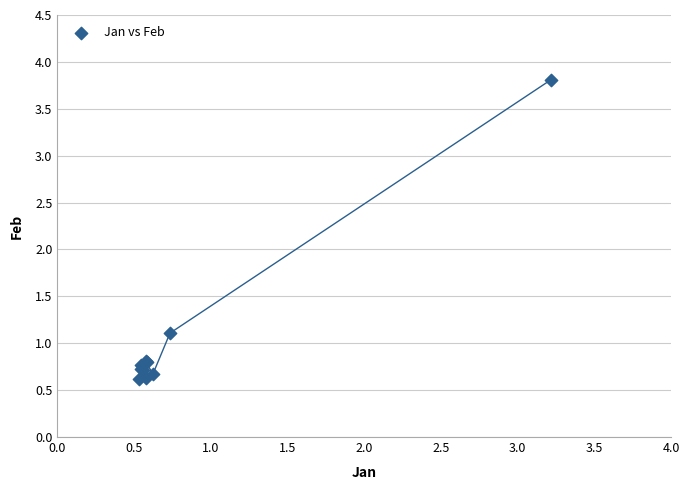

What Y value in the scatter plot is closest to 2?

1.1